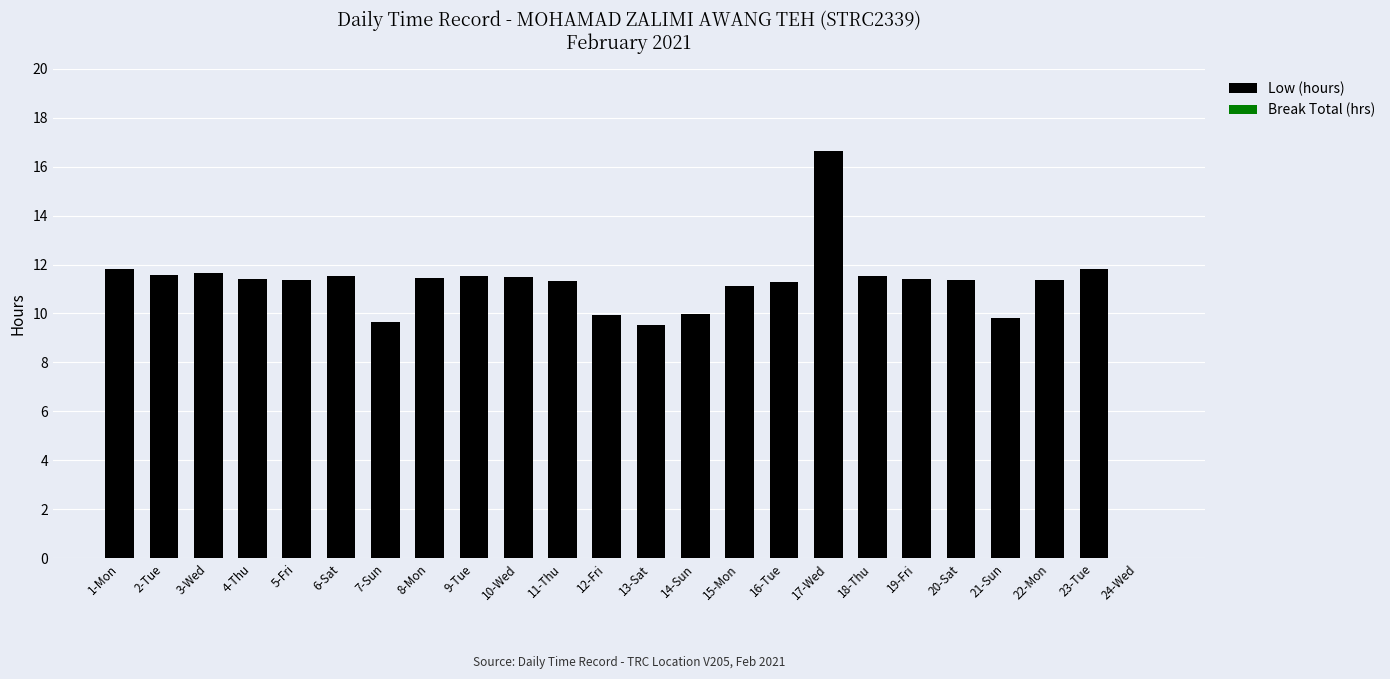

What is the ratio of the value at 21-Sun to the value at 15-Mon?

0.9